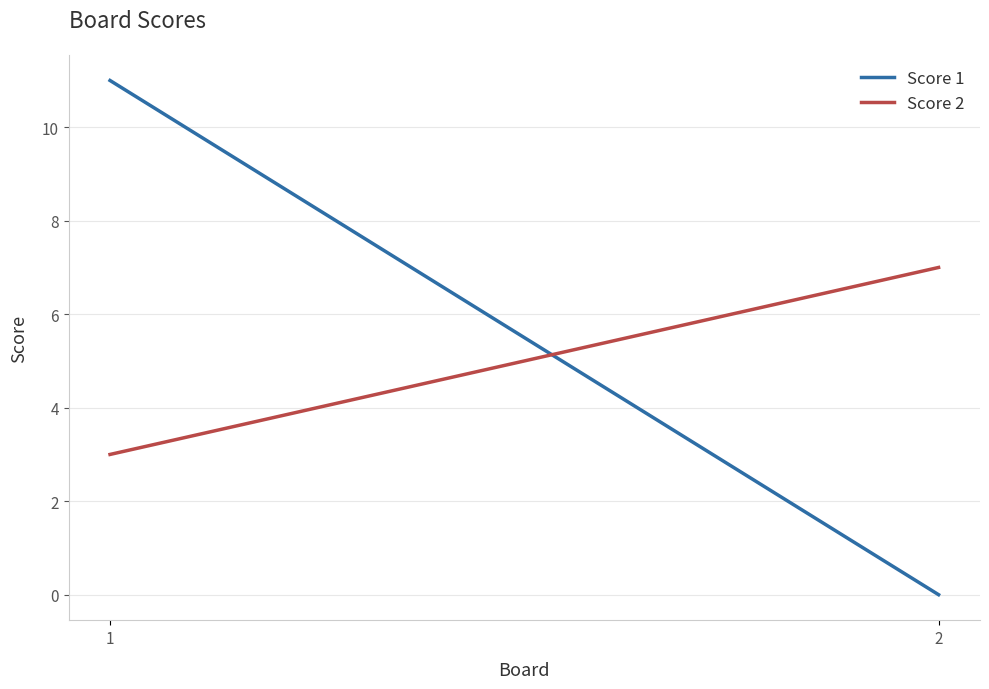

Reading left to right, what are all the values shown in this chart?

Score 1: 11	0
Score 2: 3	7